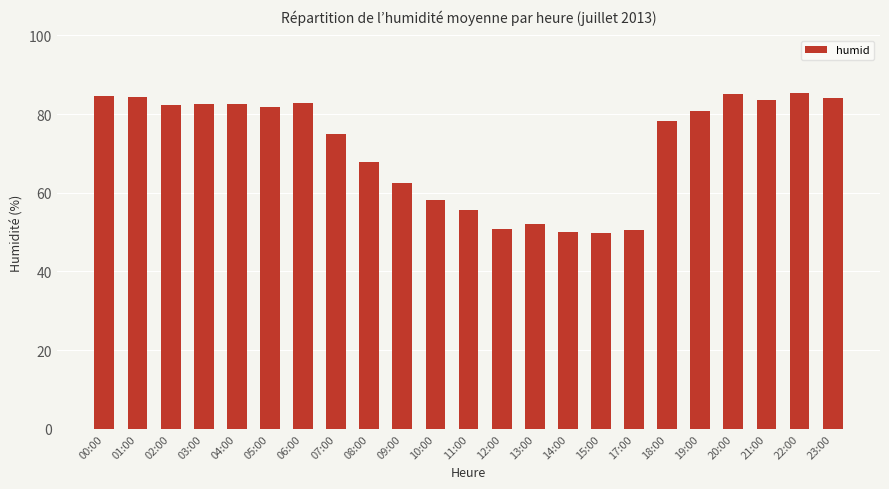

What is the maximum value shown in the chart?

85.3